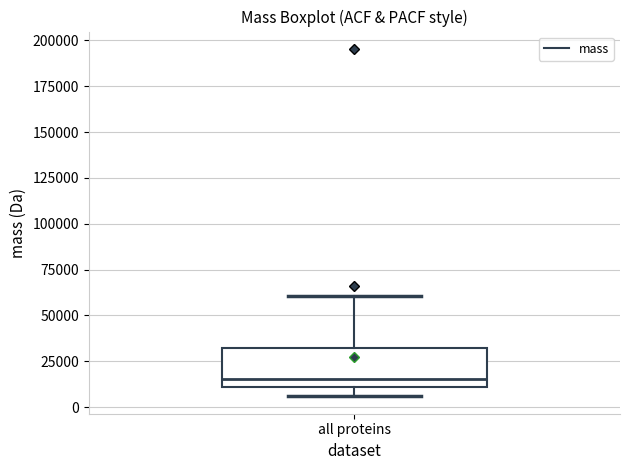

Transcribe this box plot: give where the median line is, the range the box spans, and where the two whiskers end, as read against the y-axis. The values are not printed on the chart, so give them approximately, as read against the axis.

median 15000, box 10000 to 30000, whiskers 5000 to 60000